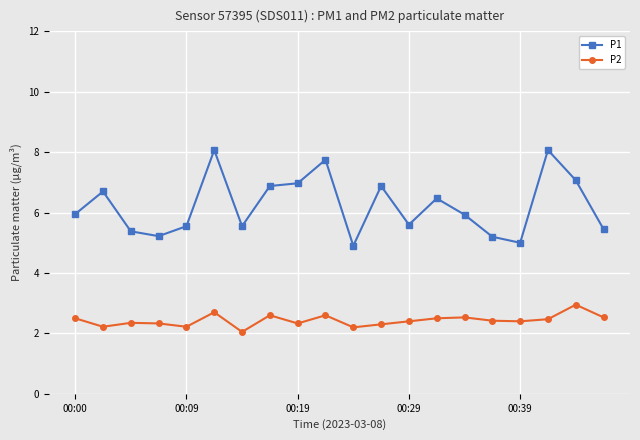

True or false: P2 has more than 0 points higher than both neighbors.

True